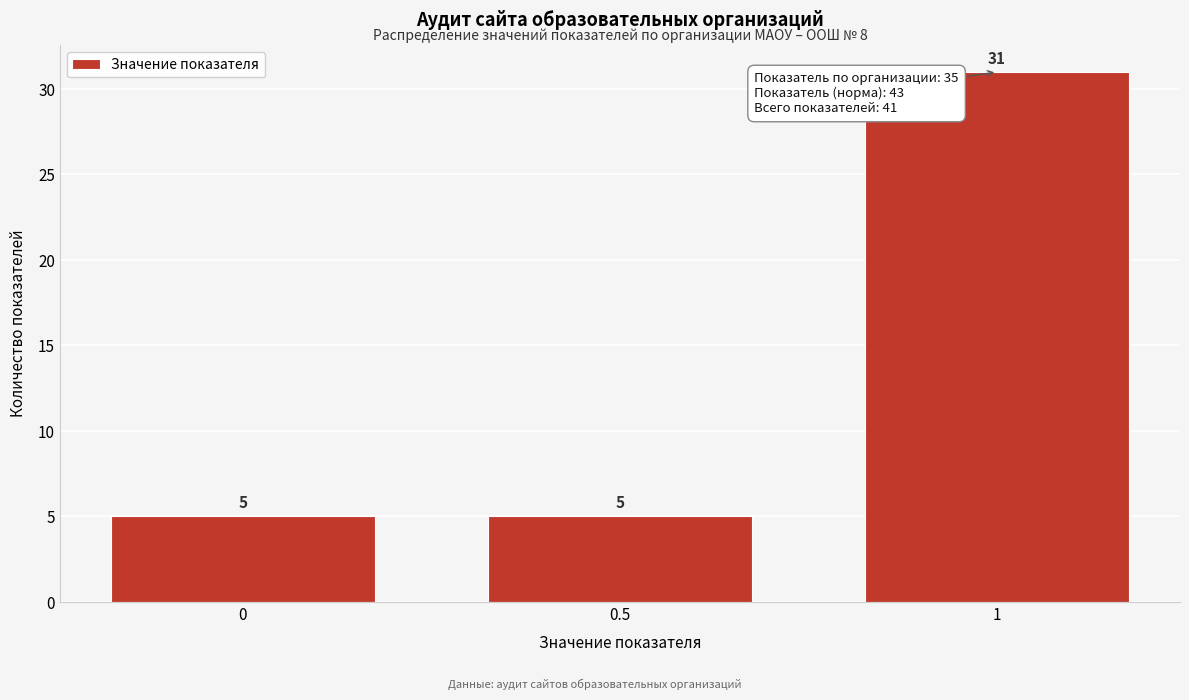

Reading left to right, transcribe this chart: for each bar, give the range it covers on the x-axis and its height.

-0.25 to 0.25: 5
0.25 to 0.75: 5
0.75 to 1.25: 31